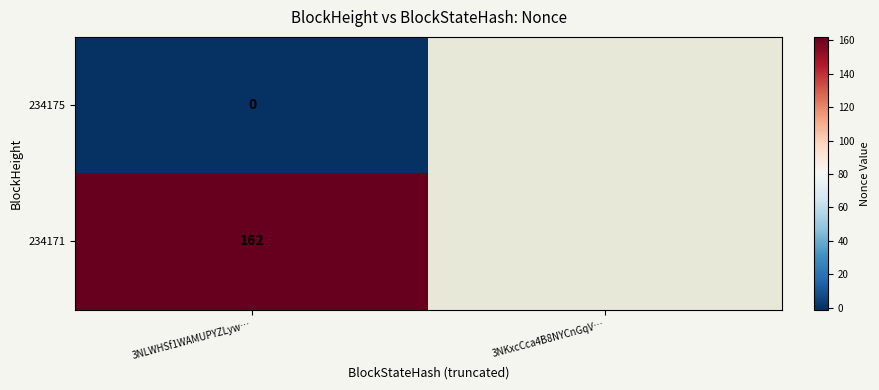

What is the total value across all series at 3NLWHSf1WAMUPYZLyw…?

162